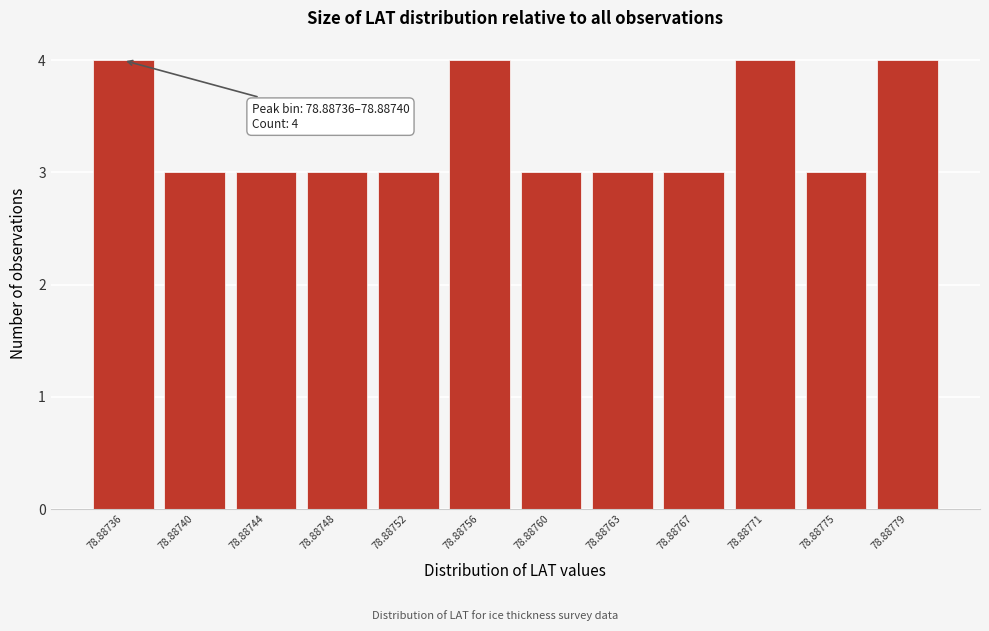

Reading right to left, extract all data points from this chart.

4	3	4	3	3	3	4	3	3	3	3	4